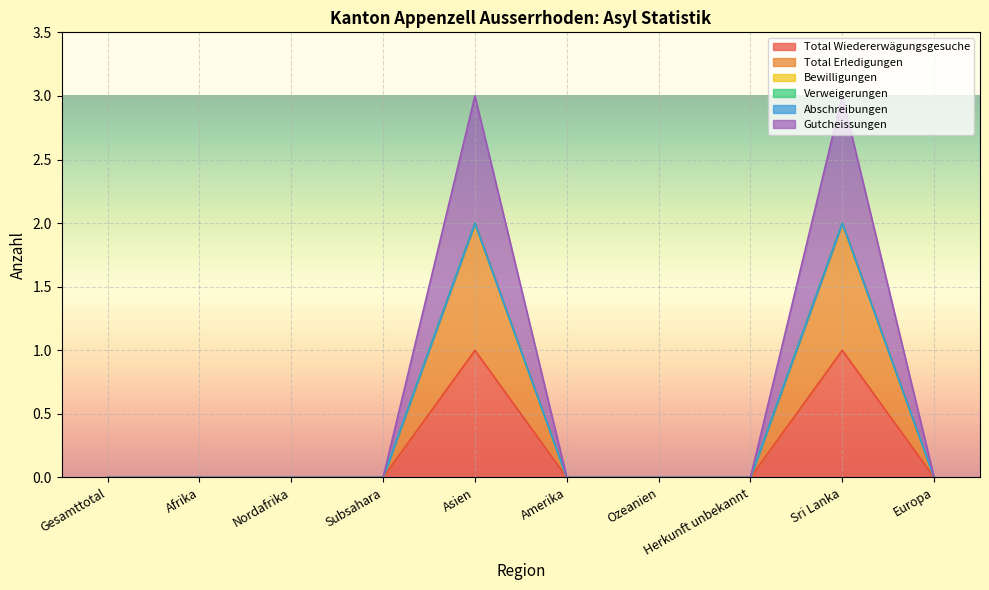

At which category does Total Erledigungen reach its first local peak?

Asien